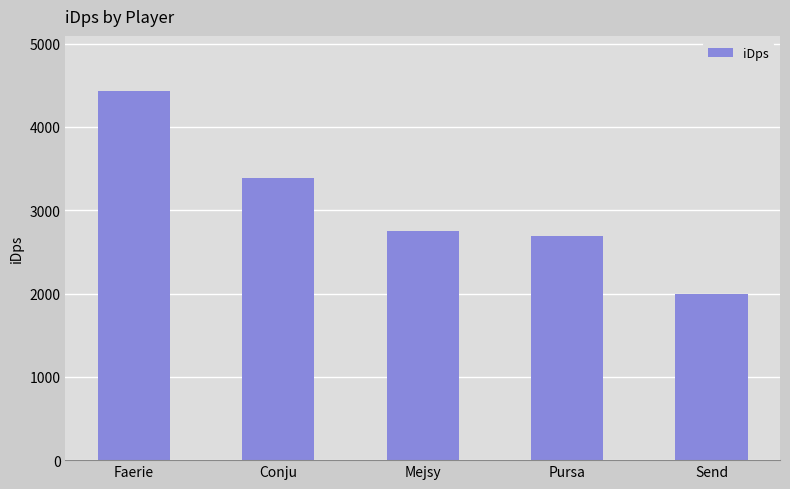

What is the approximate value at Faerie?

4429.5